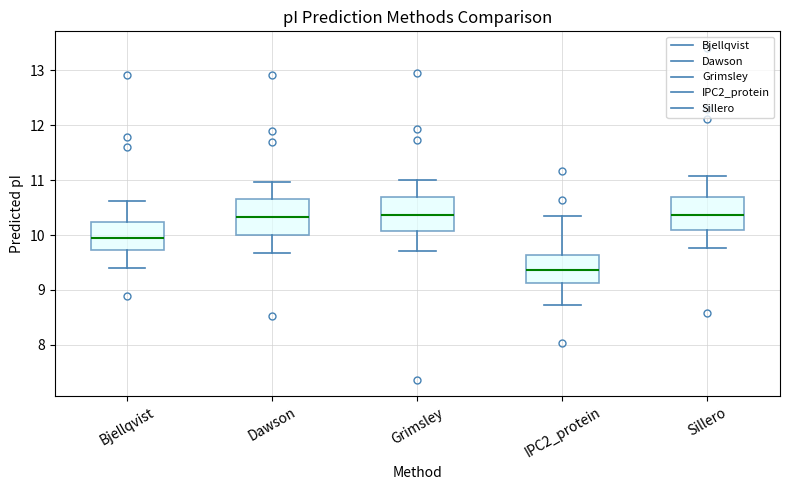

Where is the lower edge of the box for Dawson on the y-axis? The values are not printed on the chart, so give them approximately, as read against the axis.

10.0